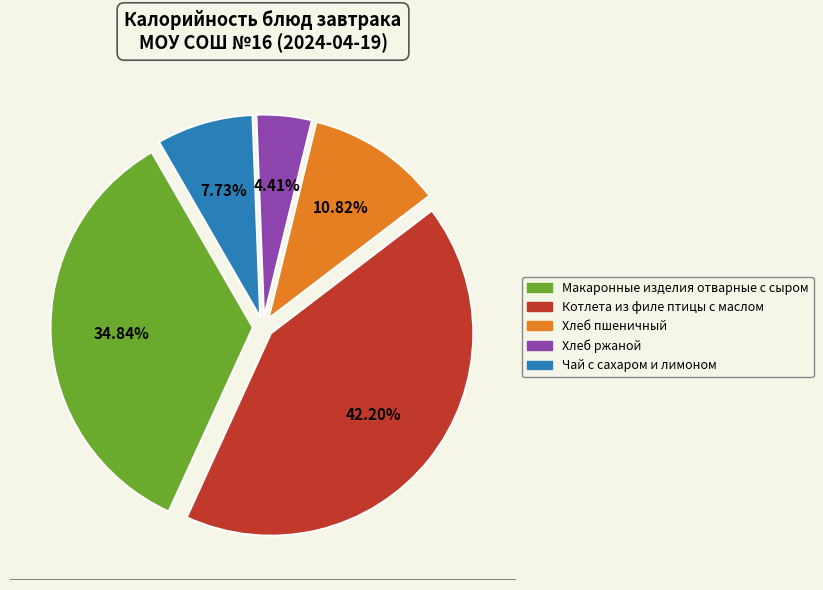

What is the largest slice in the pie chart?

Котлета из филе птицы с маслом